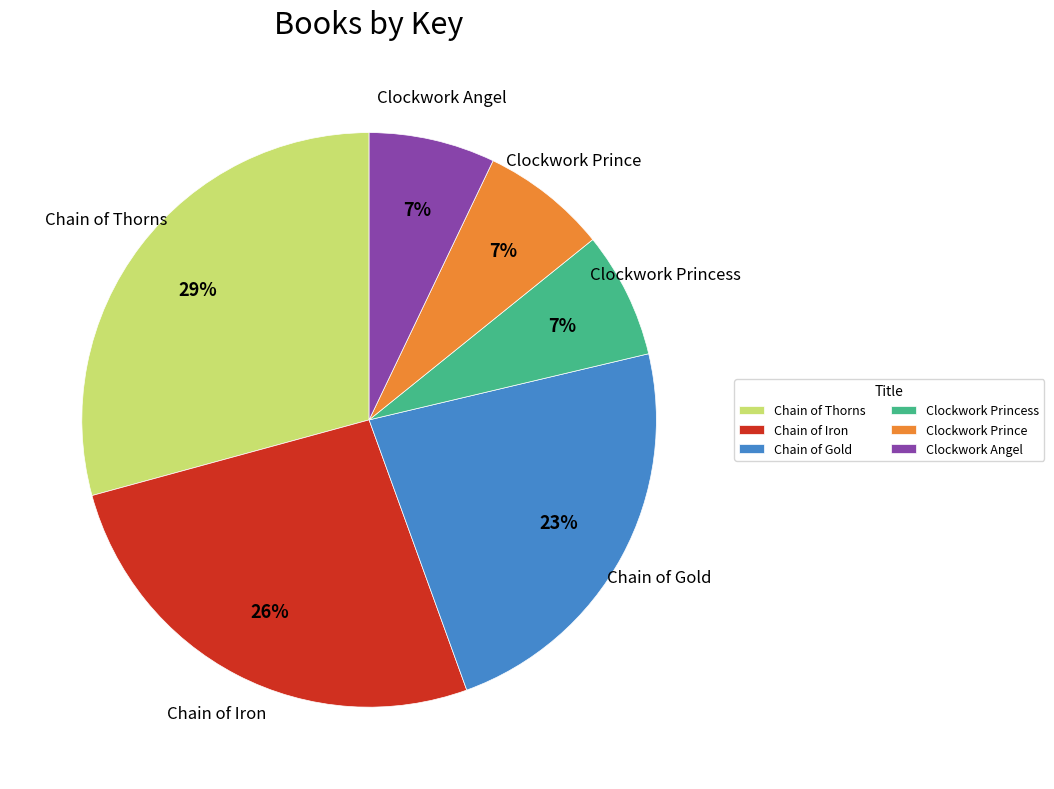

Do Clockwork Angel and Clockwork Princess together represent more than half of the pie?

No